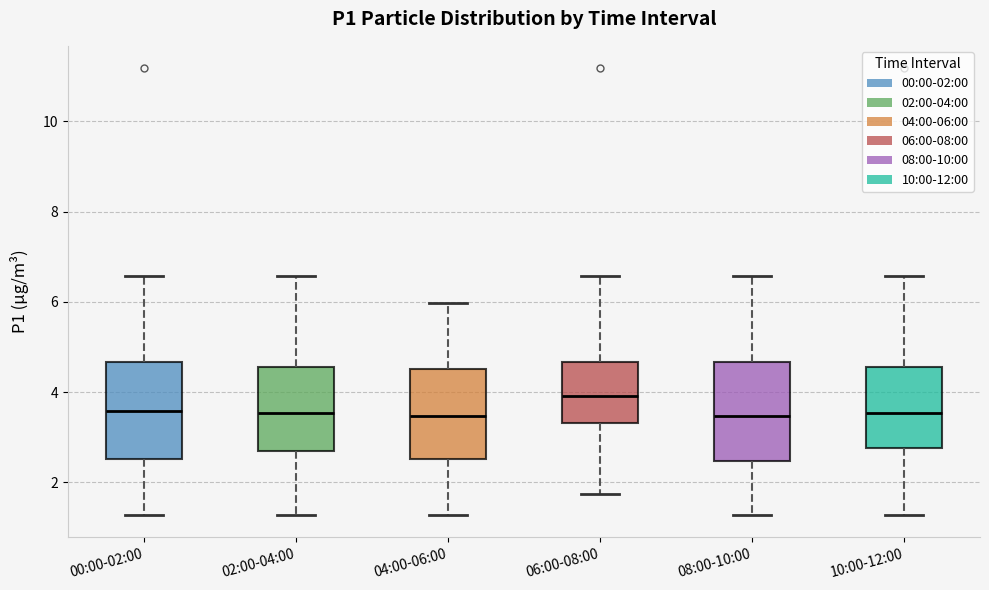

Reading left to right, transcribe this box plot: for each box, give where its median line is, the range the box spans, and where its two whiskers end, as read against the y-axis. The values are not printed on the chart, so give them approximately, as read against the axis.

00:00-02:00: median 3.6, box 2.6 to 4.6, whiskers 1.2 to 6.6
02:00-04:00: median 3.6, box 2.8 to 4.6, whiskers 1.2 to 6.6
04:00-06:00: median 3.4, box 2.6 to 4.6, whiskers 1.2 to 6.0
06:00-08:00: median 4.0, box 3.4 to 4.6, whiskers 1.8 to 6.6
08:00-10:00: median 3.4, box 2.4 to 4.6, whiskers 1.2 to 6.6
10:00-12:00: median 3.6, box 2.8 to 4.6, whiskers 1.2 to 6.6